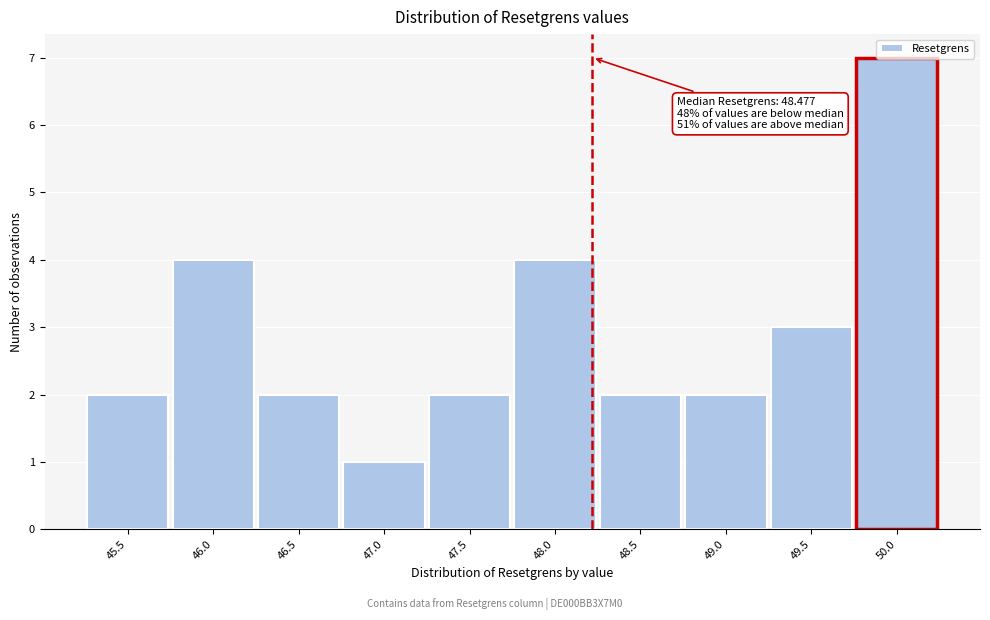

What is the value of the 5th bar from the left?

2